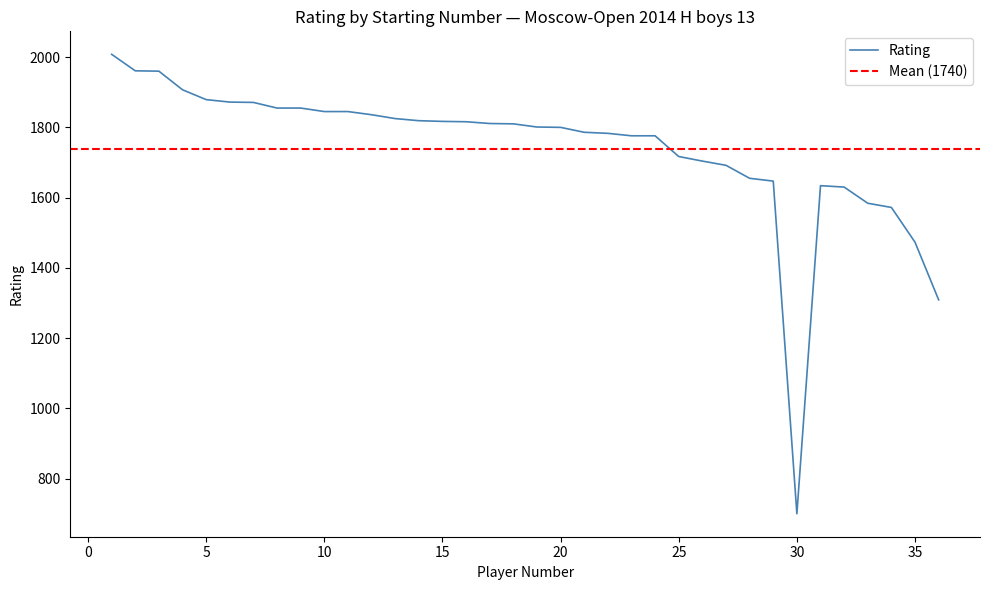

What is the value of the 21st point from the left?

1786